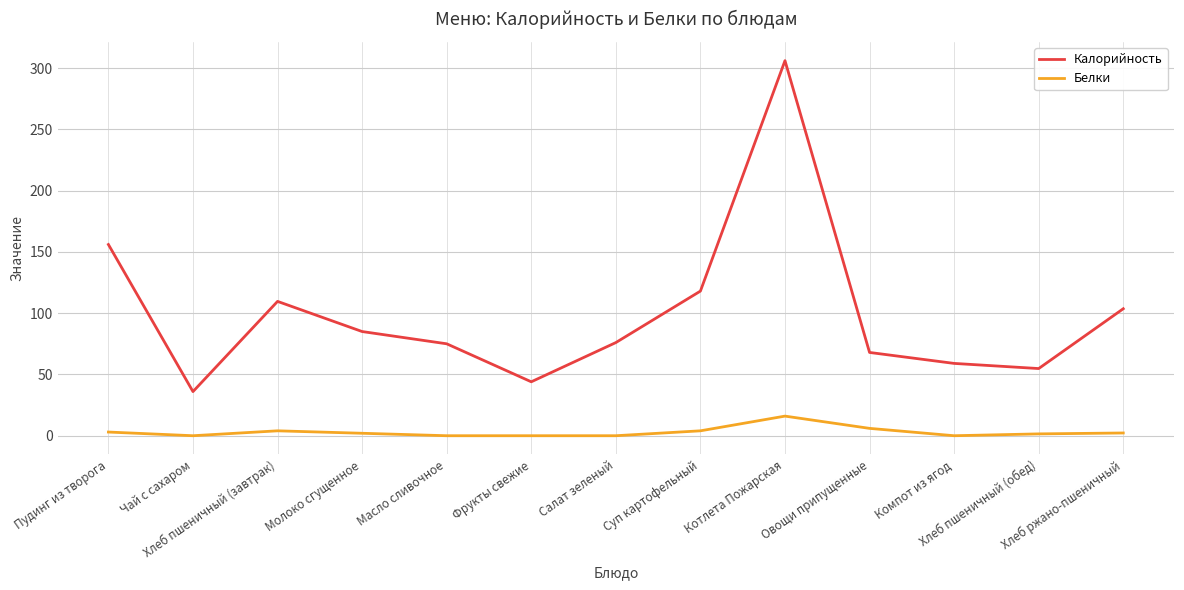

How many distinct data groups are displayed?

2